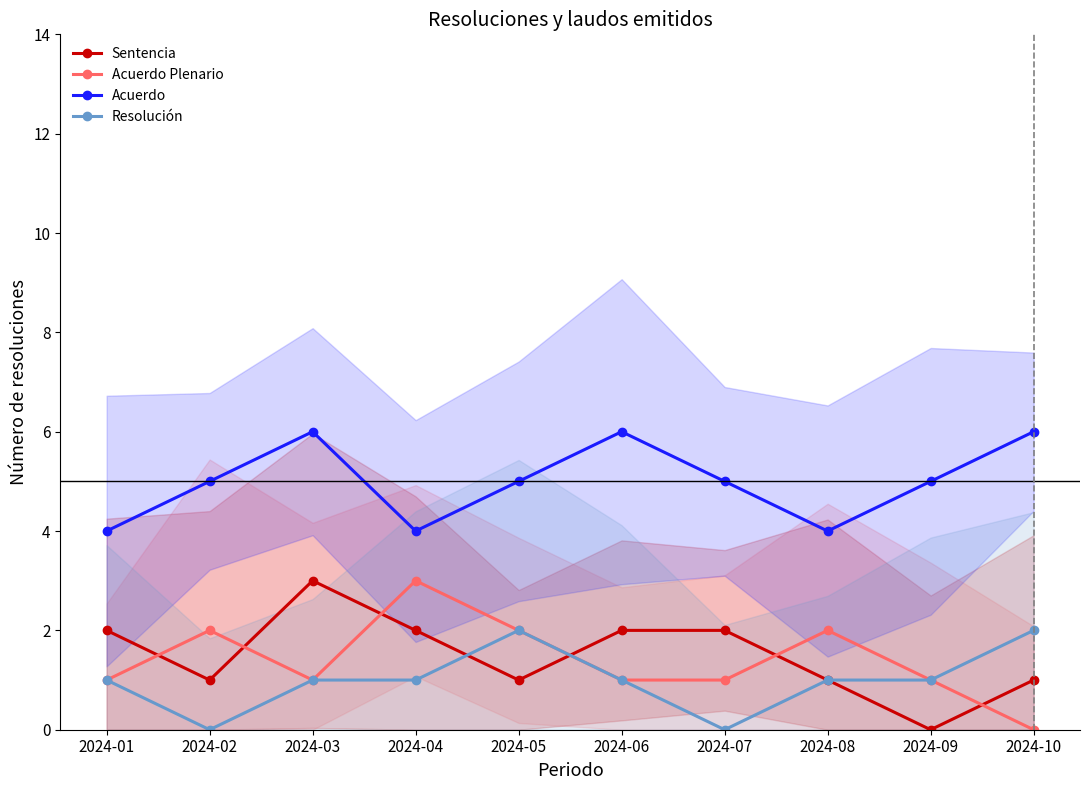

Which series has the largest range (max minus min)?

Sentencia